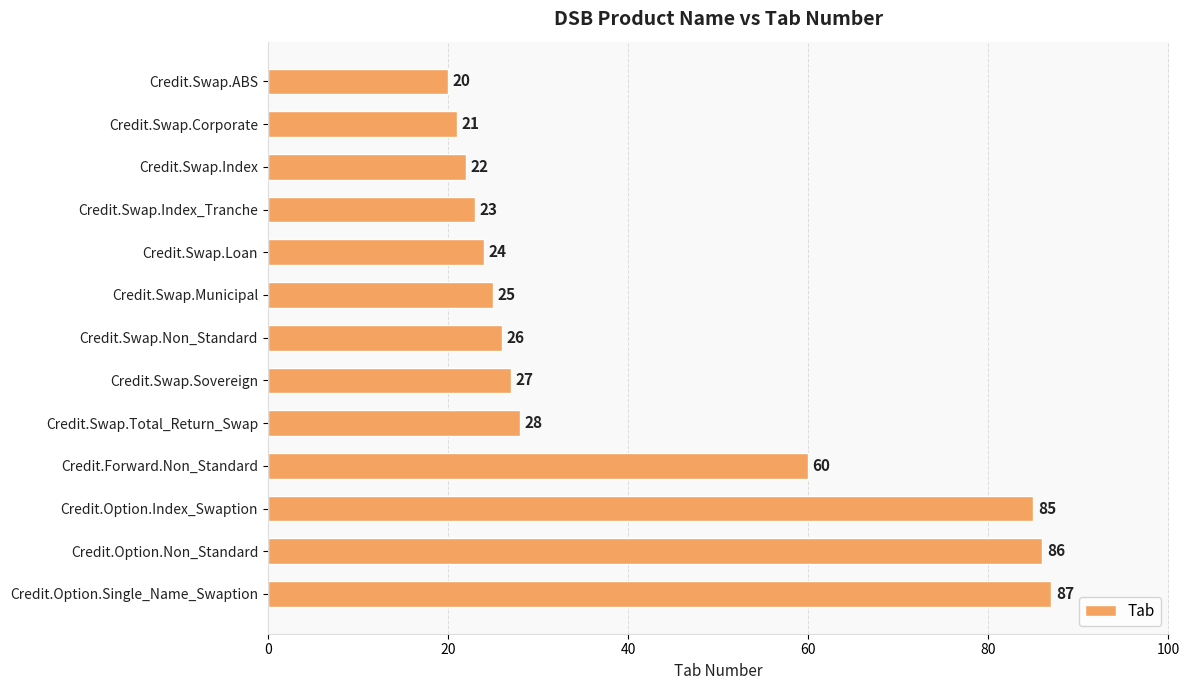

Is it true that the value at Credit.Swap.Sovereign is 41?

False